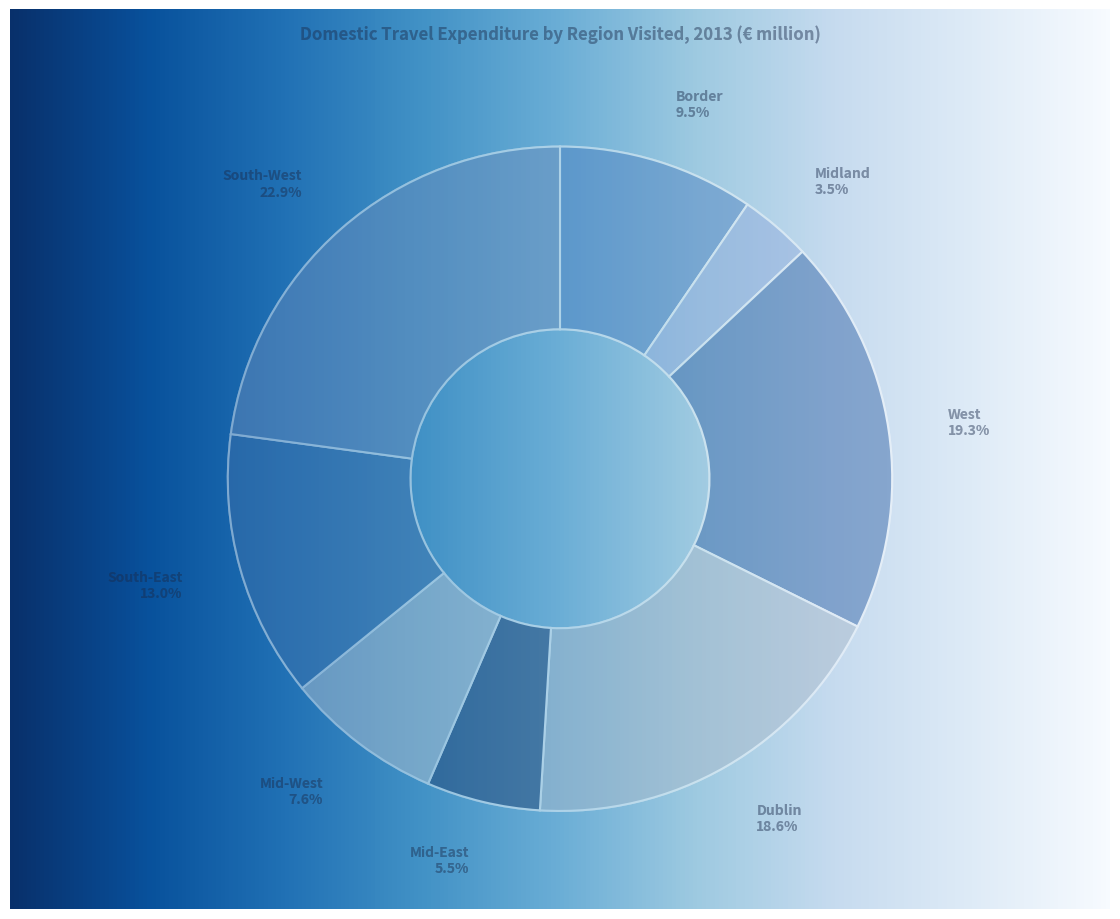

Count the number of slices in the pie.

8